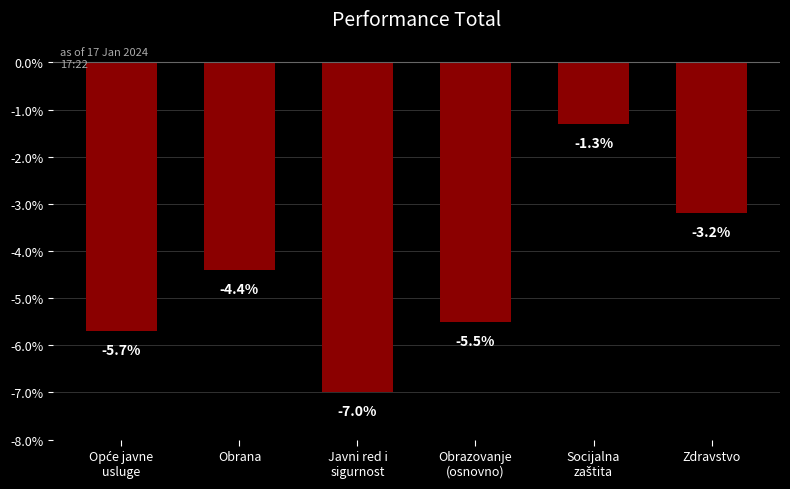

What is the change in value from Obrana to Zdravstvo?

+1.2